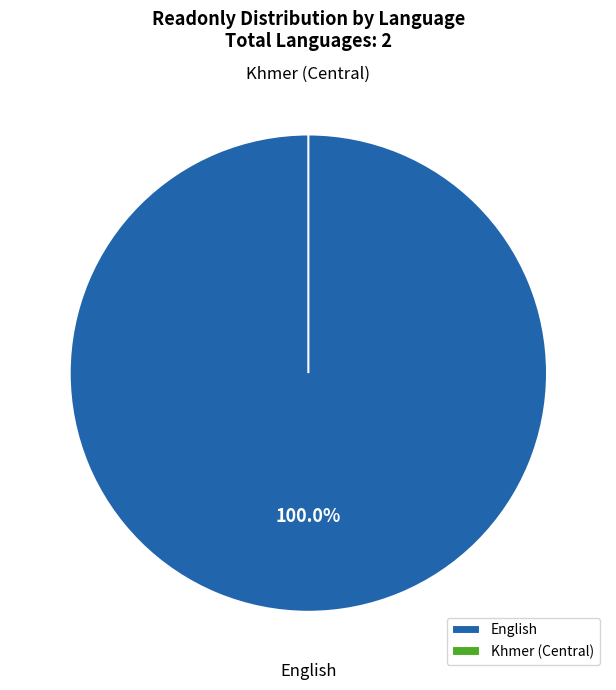

What is the change in value from English to Khmer (Central)?

-1